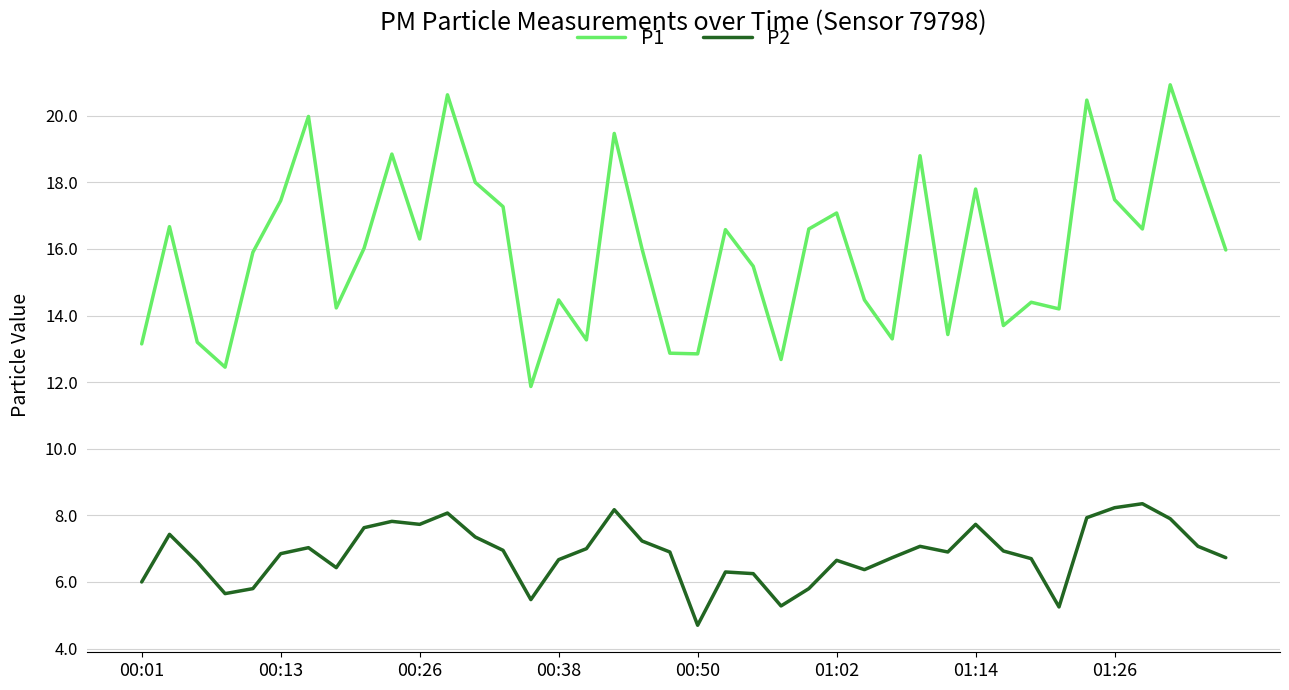

Which series has the largest total across all categories?

P1